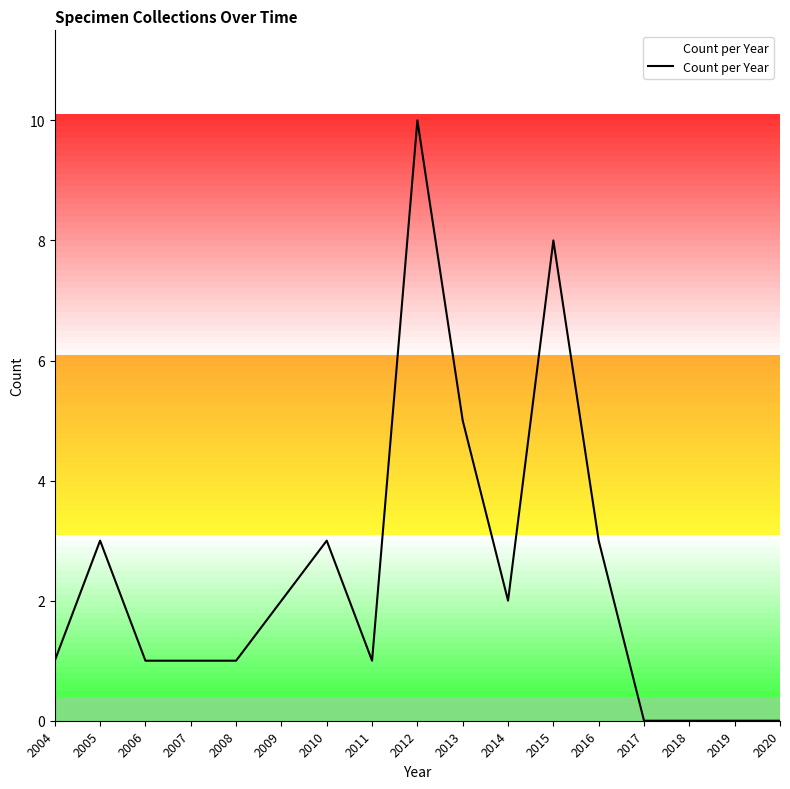

Is it true that the value at 2017 is -7?

False